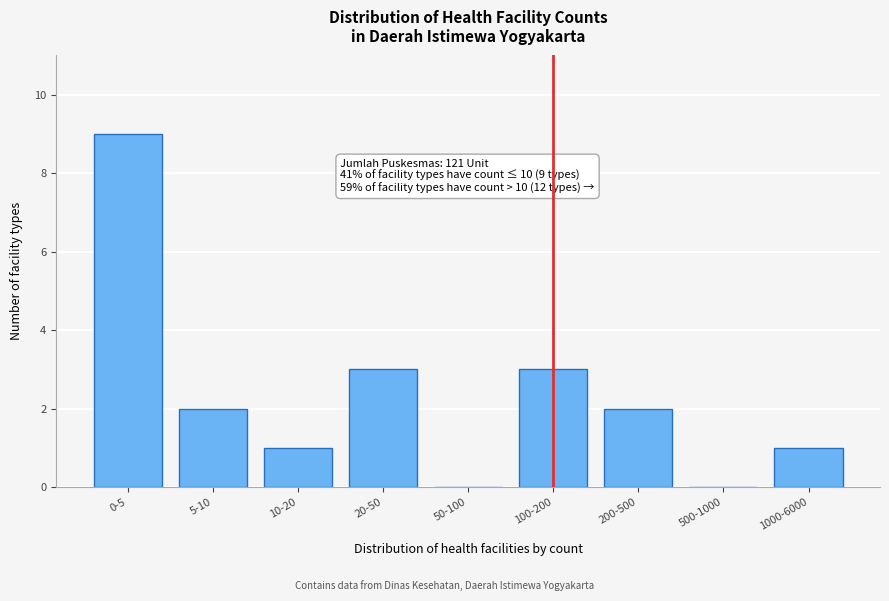

Reading left to right, transcribe all the data shown in this chart.

0-5=9	5-10=2	10-20=1	20-50=3	50-100=0	100-200=3	200-500=2	500-1000=0	1000-6000=1